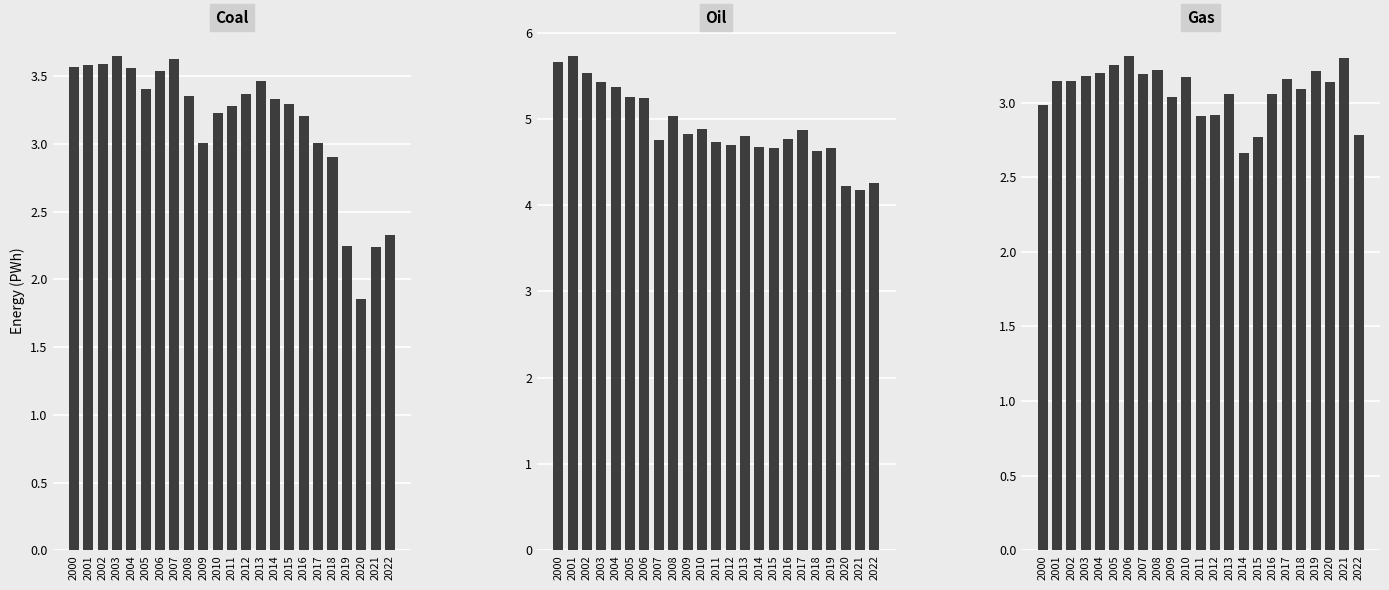

Reading right to left, transcribe all the data shown in this chart.

Coal: 2022=2.3	2021=2.2	2020=1.9	2019=2.2	2018=2.9	2017=3.0	2016=3.2	2015=3.3	2014=3.3	2013=3.5	2012=3.4	2011=3.3	2010=3.2	2009=3.0	2008=3.4	2007=3.6	2006=3.5	2005=3.4	2004=3.6	2003=3.6	2002=3.6	2001=3.6	2000=3.6
Oil: 2022=4.3	2021=4.2	2020=4.2	2019=4.7	2018=4.6	2017=4.9	2016=4.8	2015=4.7	2014=4.7	2013=4.8	2012=4.7	2011=4.7	2010=4.9	2009=4.8	2008=5.0	2007=4.8	2006=5.2	2005=5.3	2004=5.4	2003=5.4	2002=5.5	2001=5.7	2000=5.7
Gas: 2022=2.8	2021=3.3	2020=3.1	2019=3.2	2018=3.1	2017=3.2	2016=3.1	2015=2.8	2014=2.7	2013=3.1	2012=2.9	2011=2.9	2010=3.2	2009=3.0	2008=3.2	2007=3.2	2006=3.3	2005=3.3	2004=3.2	2003=3.2	2002=3.1	2001=3.1	2000=3.0